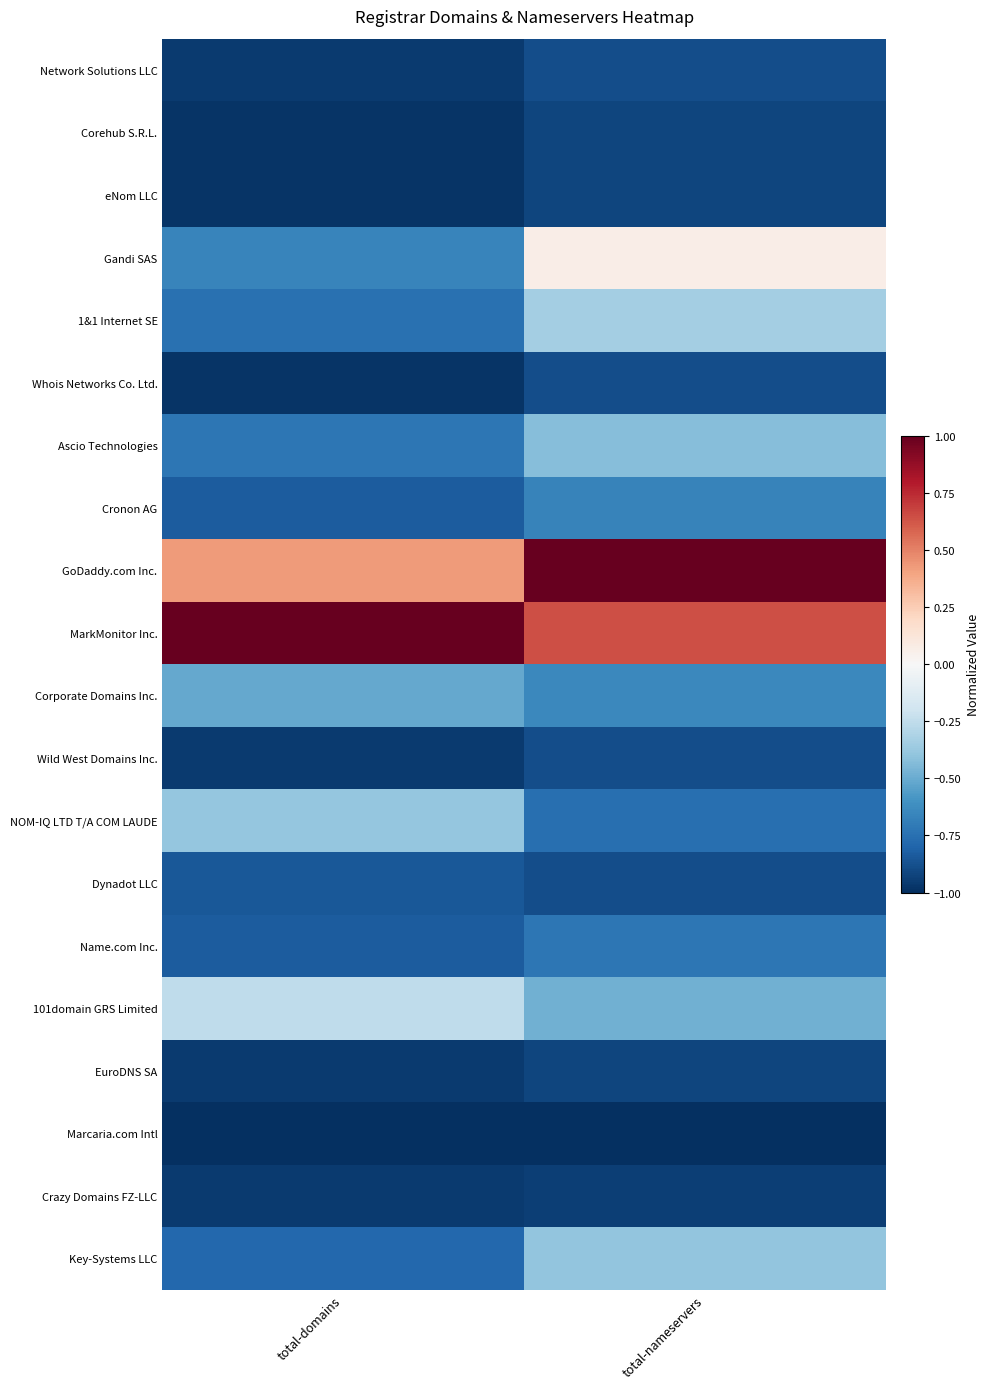

What is the difference between the highest and lowest values at total-nameservers?

2.0